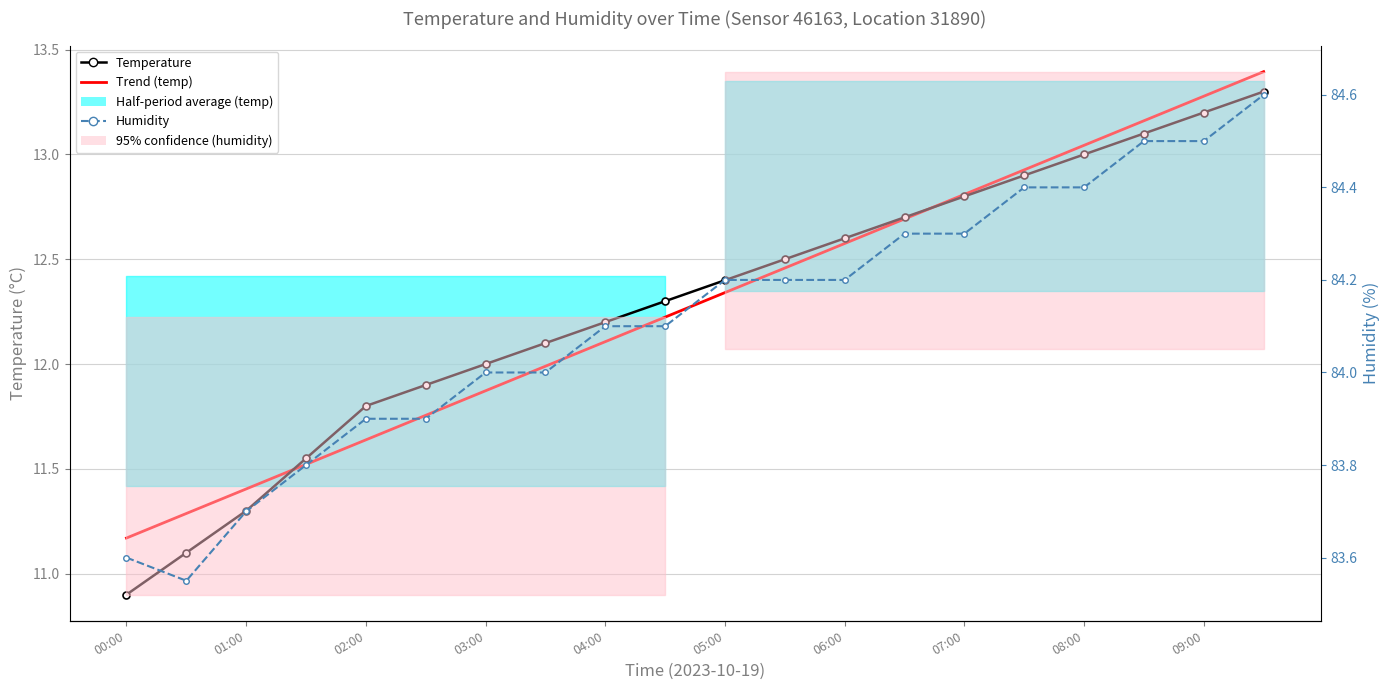

How many data points does each series have?

20